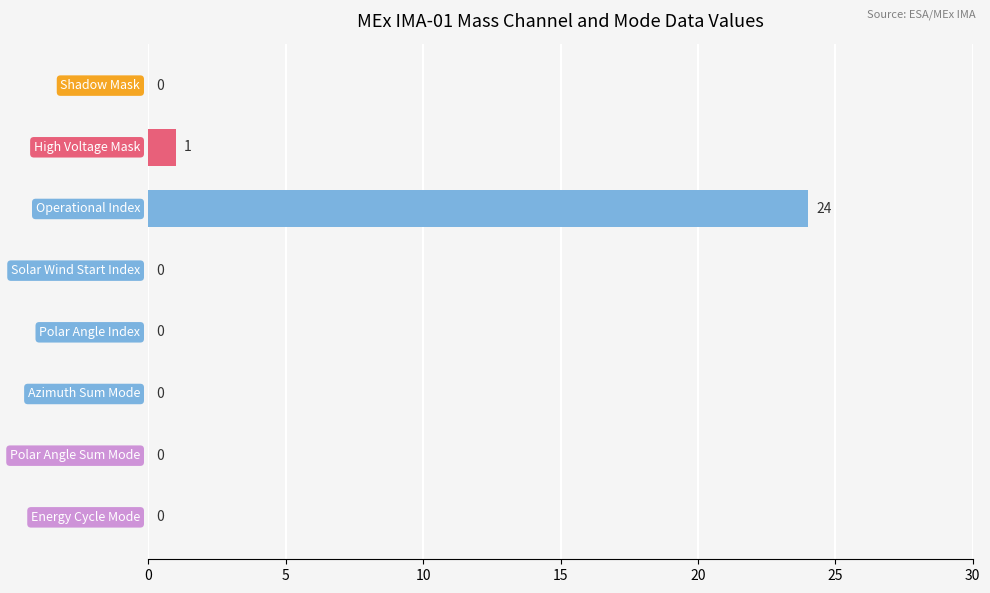

How many values exceed 0?

2